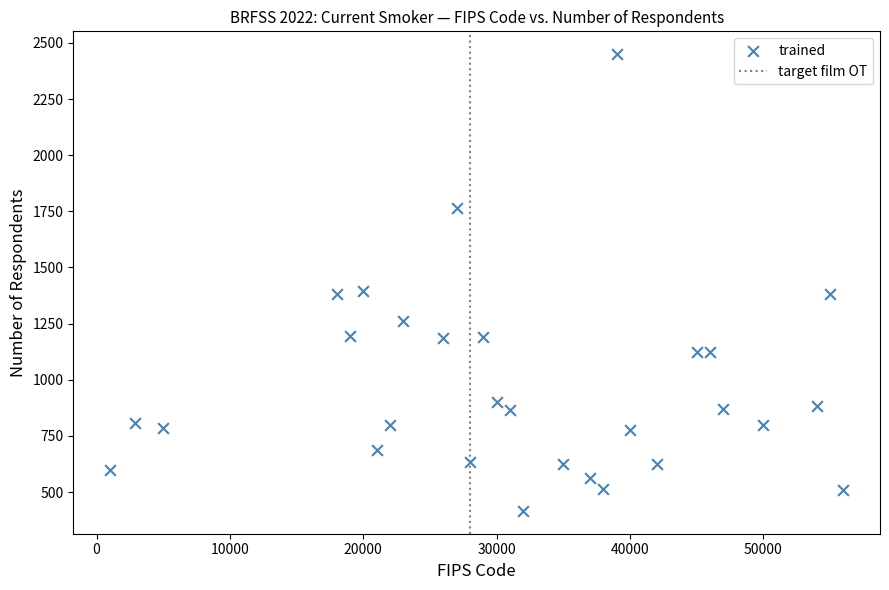

What is the range of Y values (max minus min)?

2034